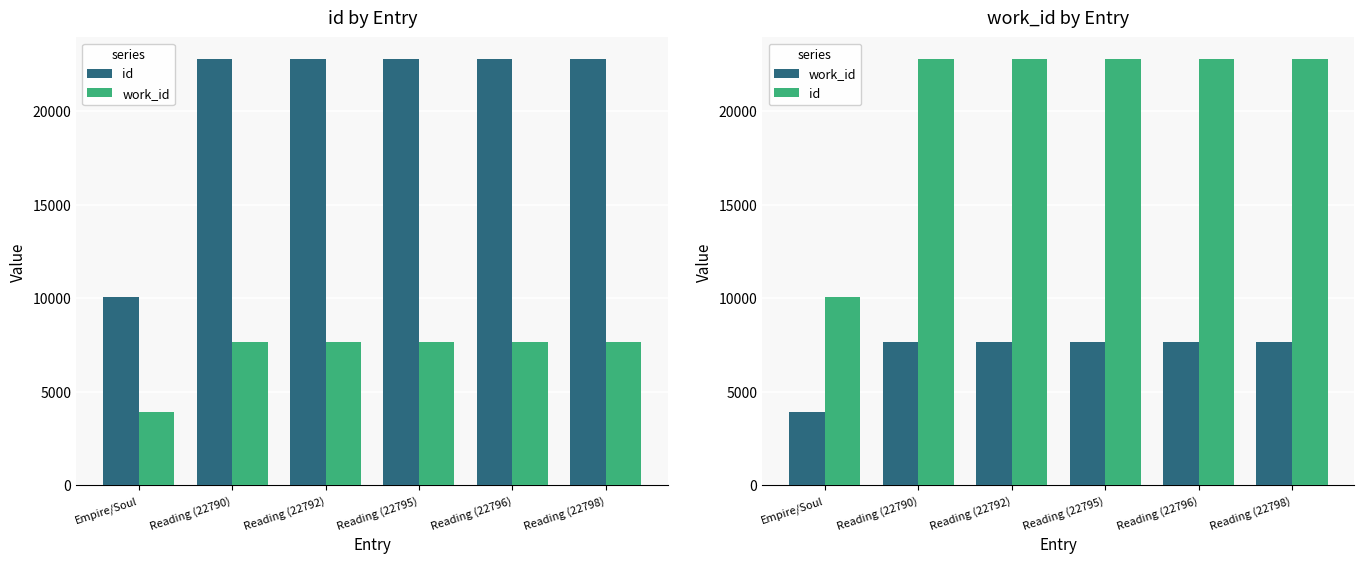

Reading left to right, list all the values displayed in this chart.

id: Empire/Soul=10086	Reading (22790)=22790	Reading (22792)=22792	Reading (22795)=22795	Reading (22796)=22796	Reading (22798)=22798
work_id: Empire/Soul=3900	Reading (22790)=7682	Reading (22792)=7682	Reading (22795)=7682	Reading (22796)=7682	Reading (22798)=7682